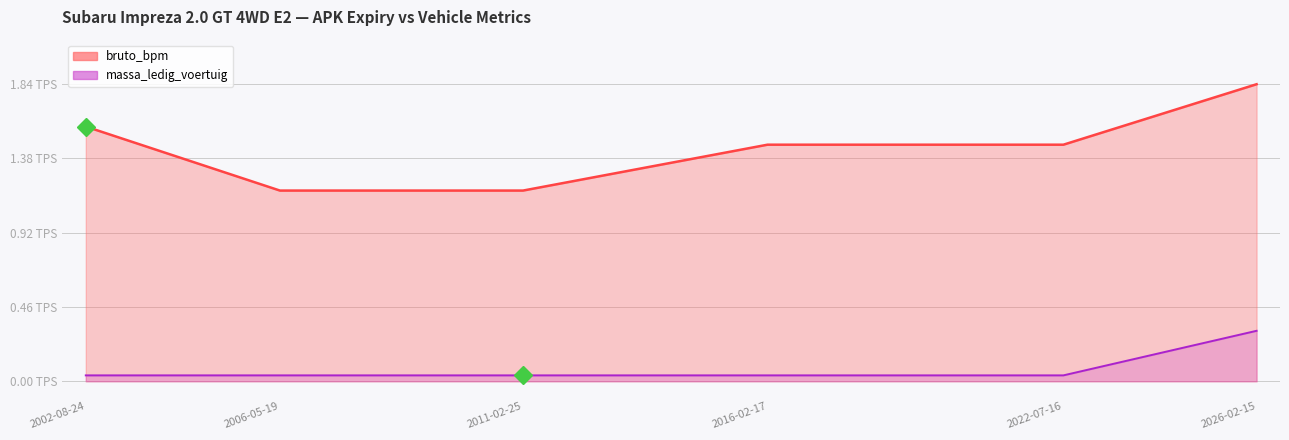

True or false: massa_ledig_voertuig and bruto_bpm cross at least once.

False